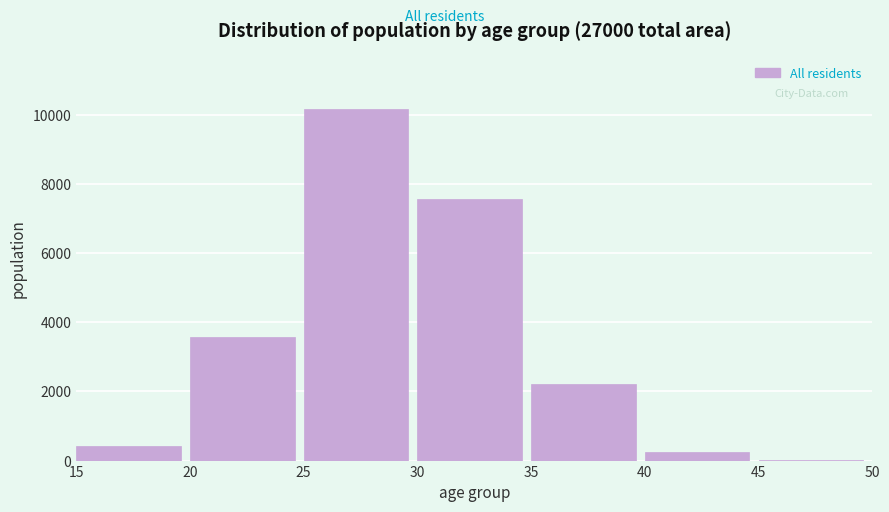

Reading left to right, transcribe all the data shown in this chart.

15=432	20=3560	25=10174	30=7551	35=2224	40=247	45=10